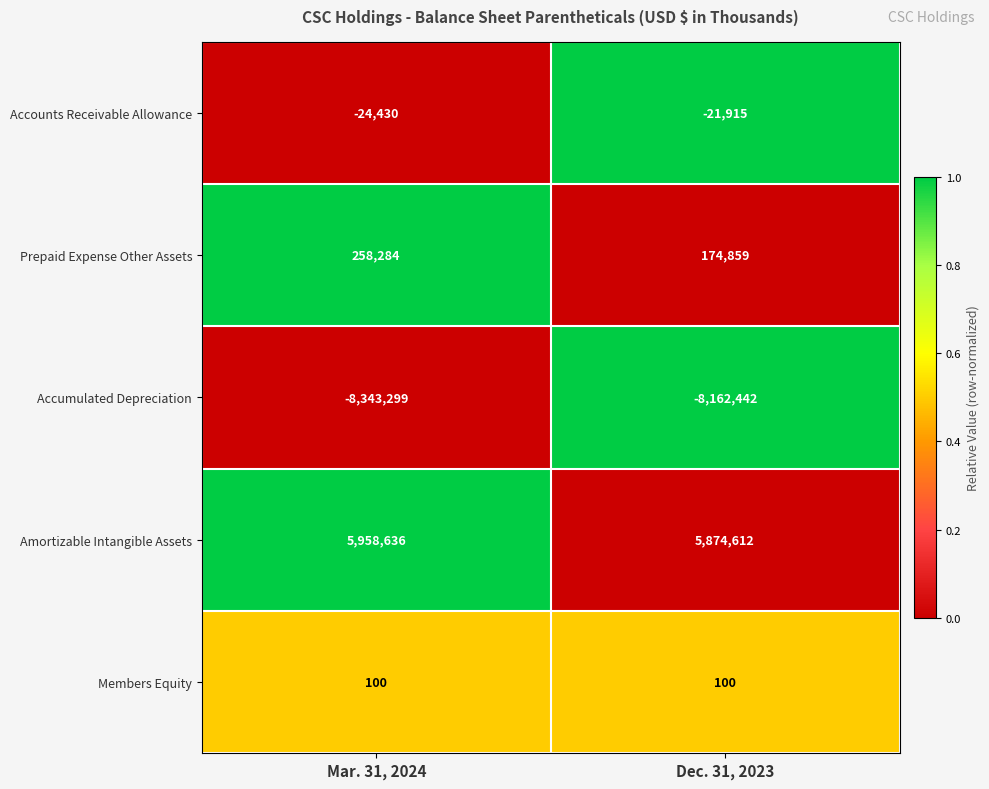

The value of Accumulated Depreciation at Dec. 31, 2023 is -8162442. True or false?

True